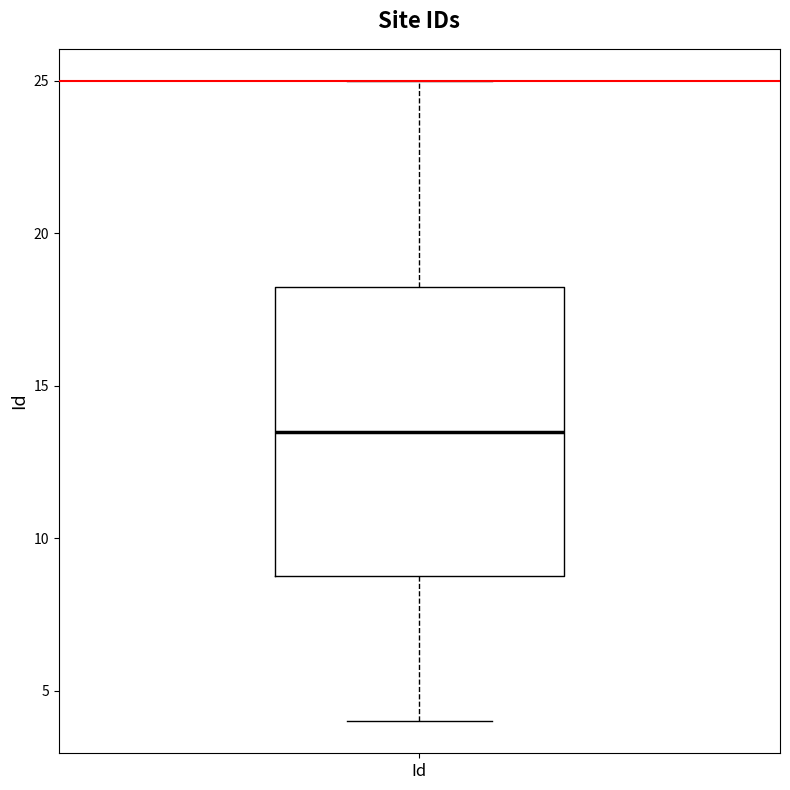

Where does the lower whisker of the box for Id end on the y-axis? The values are not printed on the chart, so give them approximately, as read against the axis.

4.0